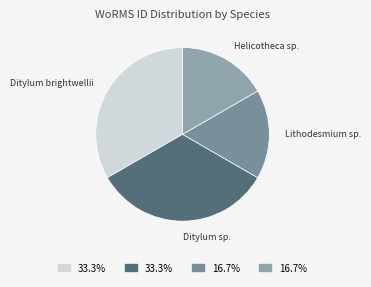

Count the number of slices in the pie.

4